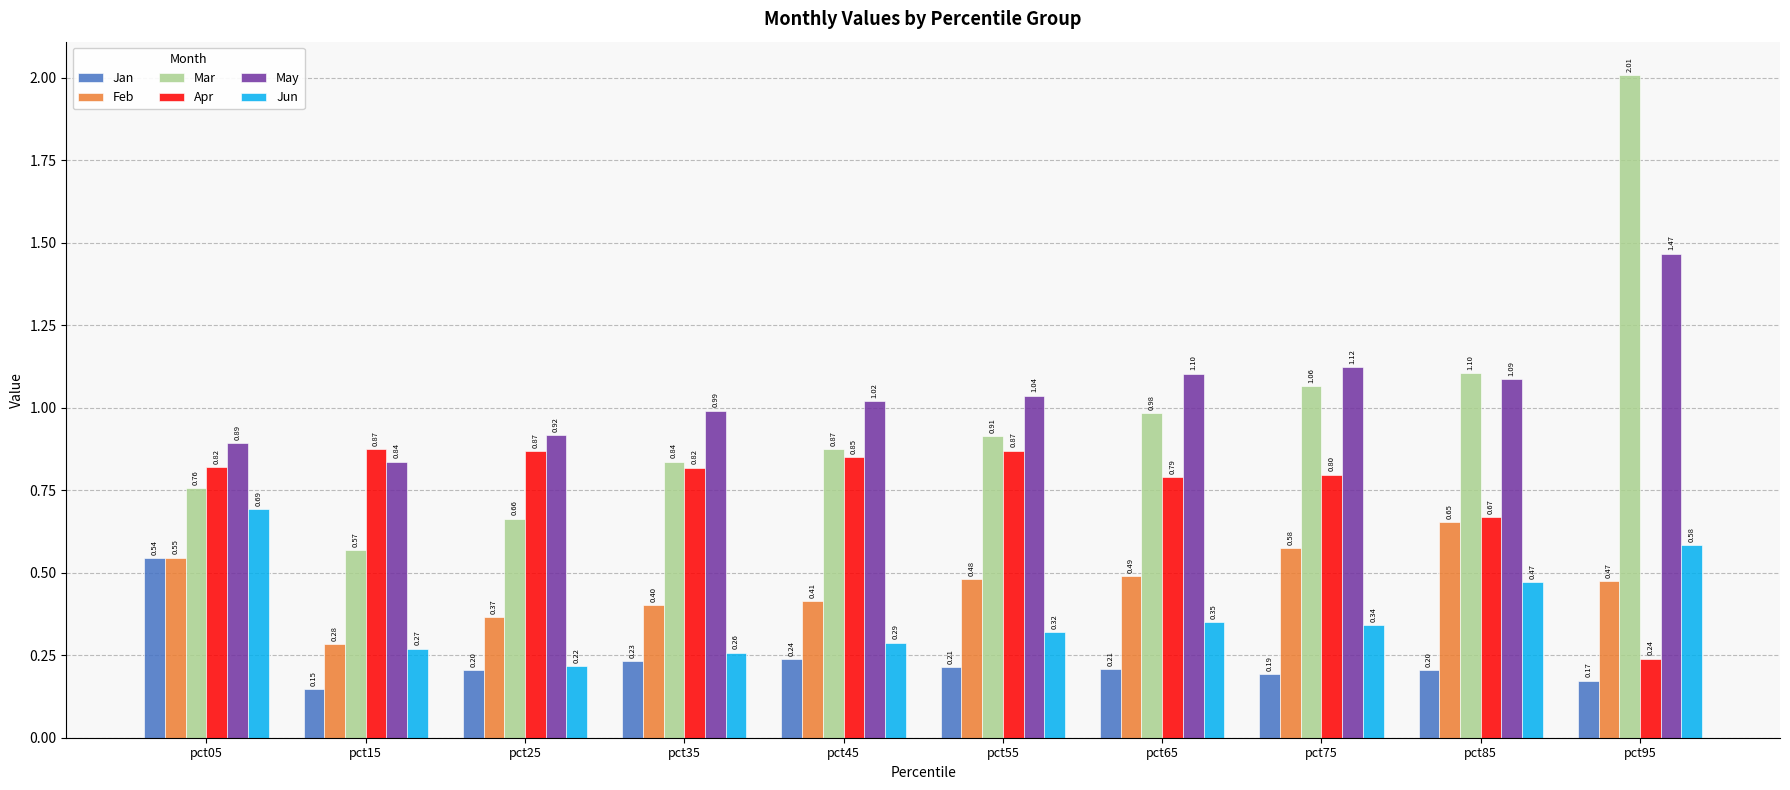

Which series has the largest range (max minus min)?

Mar